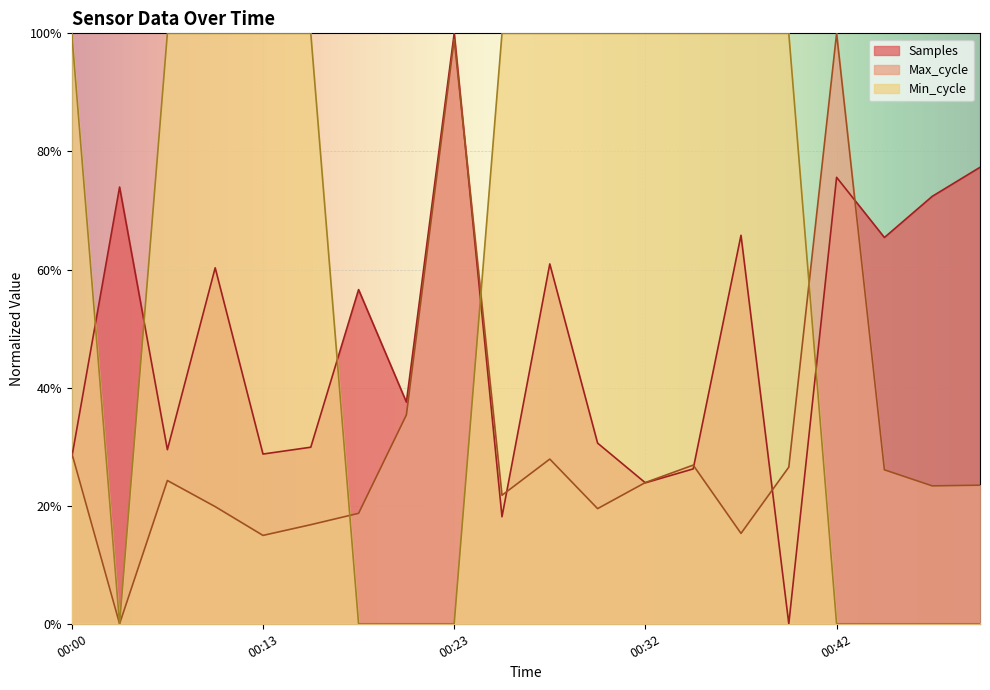

How many interior local peaks does the Samples series have?

7